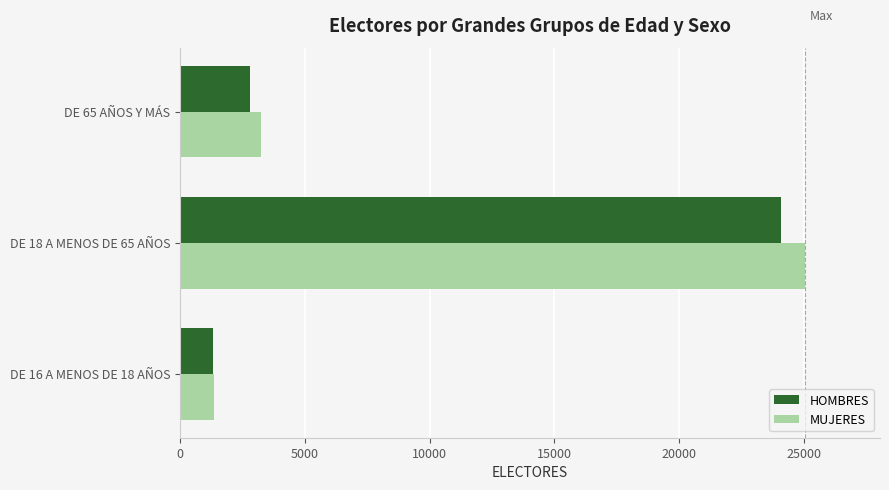

What is the sum of all MUJERES values?

29646